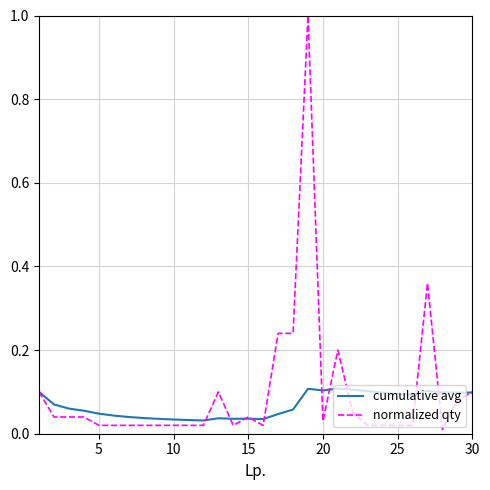

Which series has the largest range (max minus min)?

normalized qty